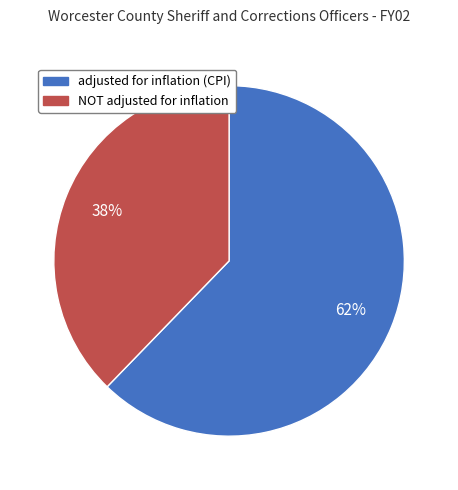

How many segments does this pie chart have?

2